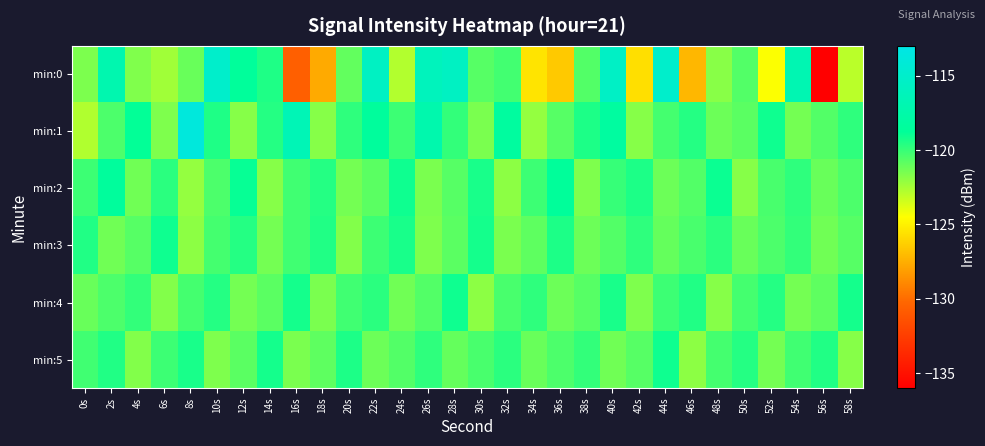

How many distinct data groups are displayed?

6